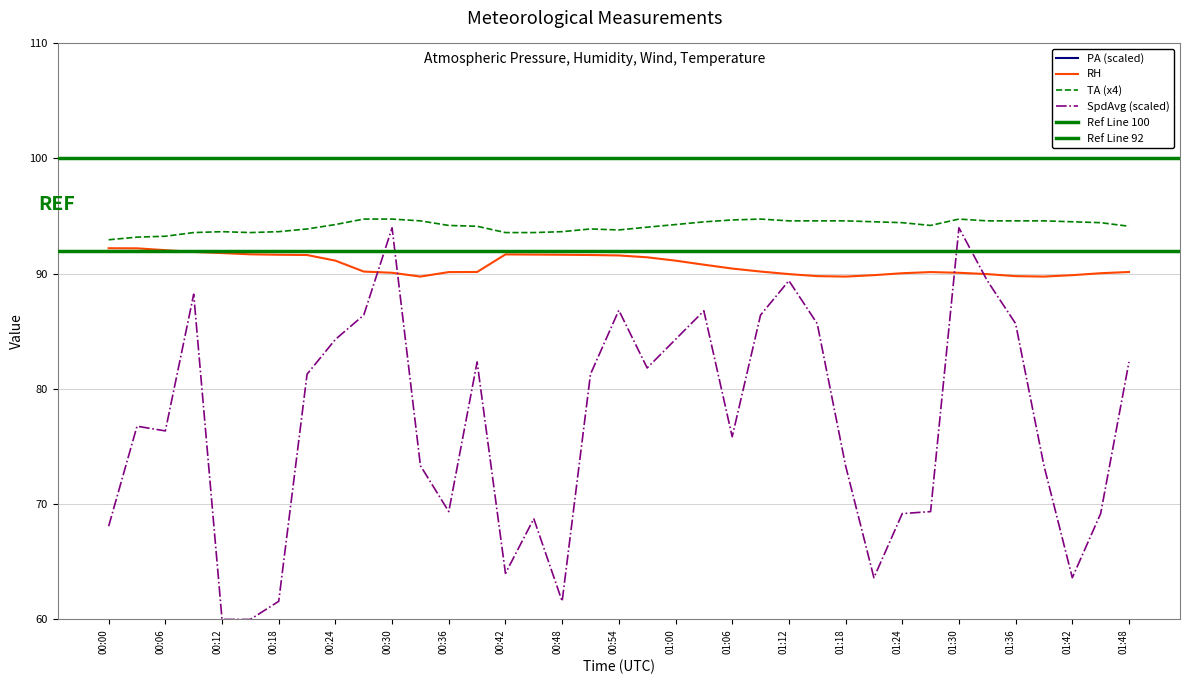

Where do SpdAvg and RH first cross each other?

00:27 and 00:30